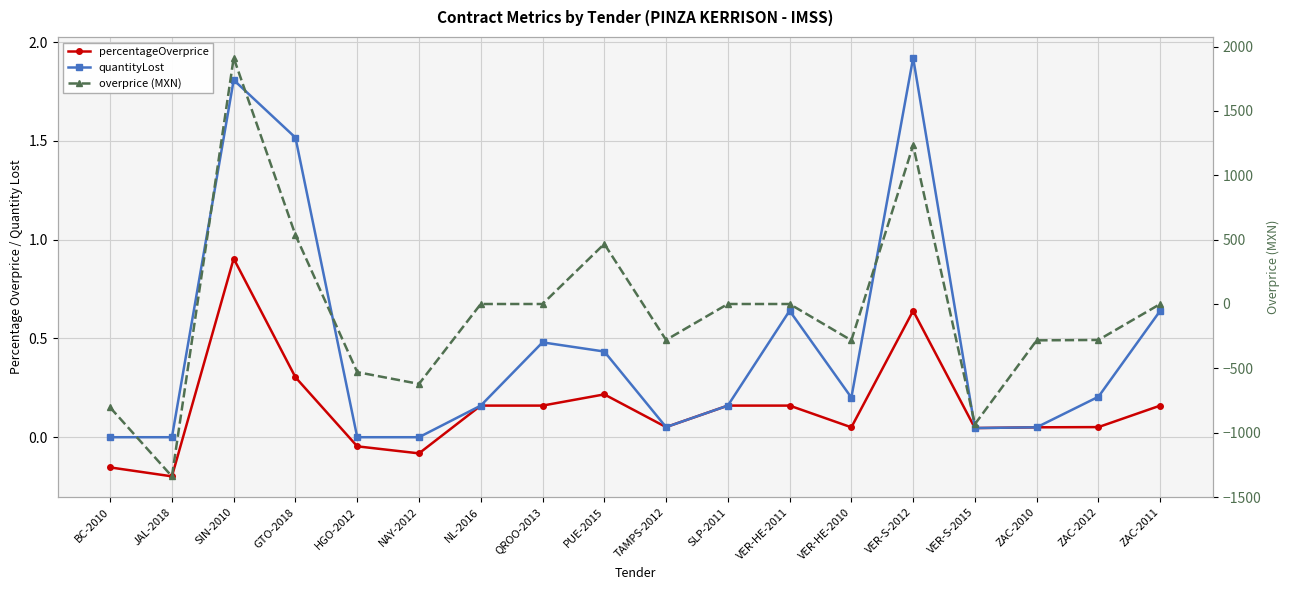

What is the label of the 17th point from the left?

ZAC-2012